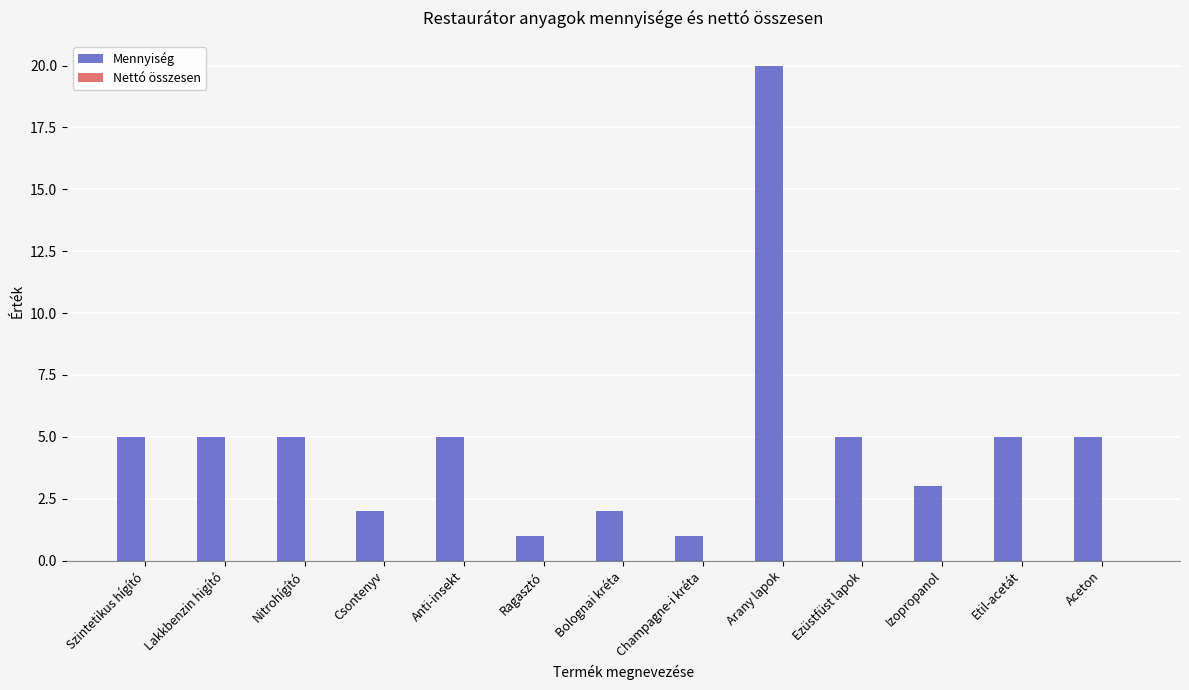

What is the sum of all values?

64